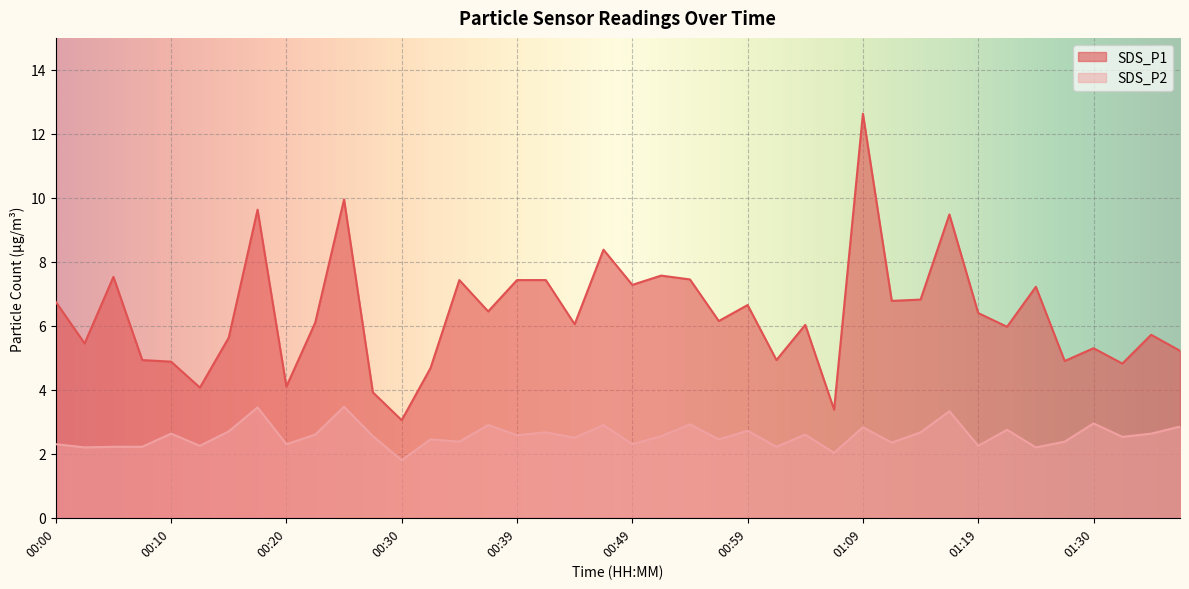

Reading left to right, transcribe all the data shown in this chart.

SDS_P1: 6.8	5.5	7.5	4.9	4.9	4.1	5.6	9.6	4.1	6.1	9.9	3.9	3.0	4.7	7.4	6.5	7.4	7.4	6.0	8.4	7.3	7.6	7.5	6.2	6.7	4.9	6.0	3.4	12.6	6.8	6.8	9.5	6.4	6.0	7.2	4.9	5.3	4.8	5.7	5.2
SDS_P2: 2.3	2.2	2.2	2.2	2.6	2.2	2.7	3.5	2.3	2.6	3.5	2.5	1.8	2.5	2.4	2.9	2.6	2.7	2.5	2.9	2.3	2.5	2.9	2.5	2.7	2.2	2.6	2.0	2.8	2.4	2.7	3.3	2.2	2.8	2.2	2.4	3.0	2.5	2.6	2.9